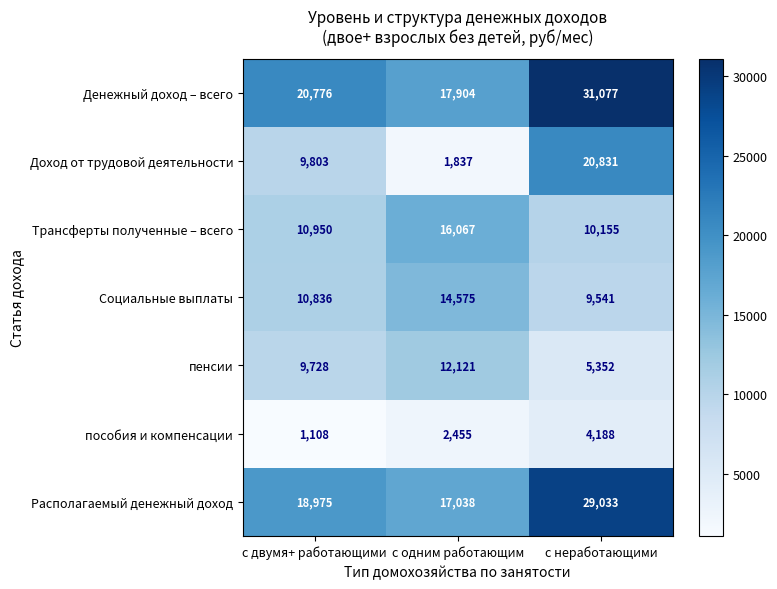

True or false: Трансферты полученные – всего has a value of 10155 at с неработающими.

True